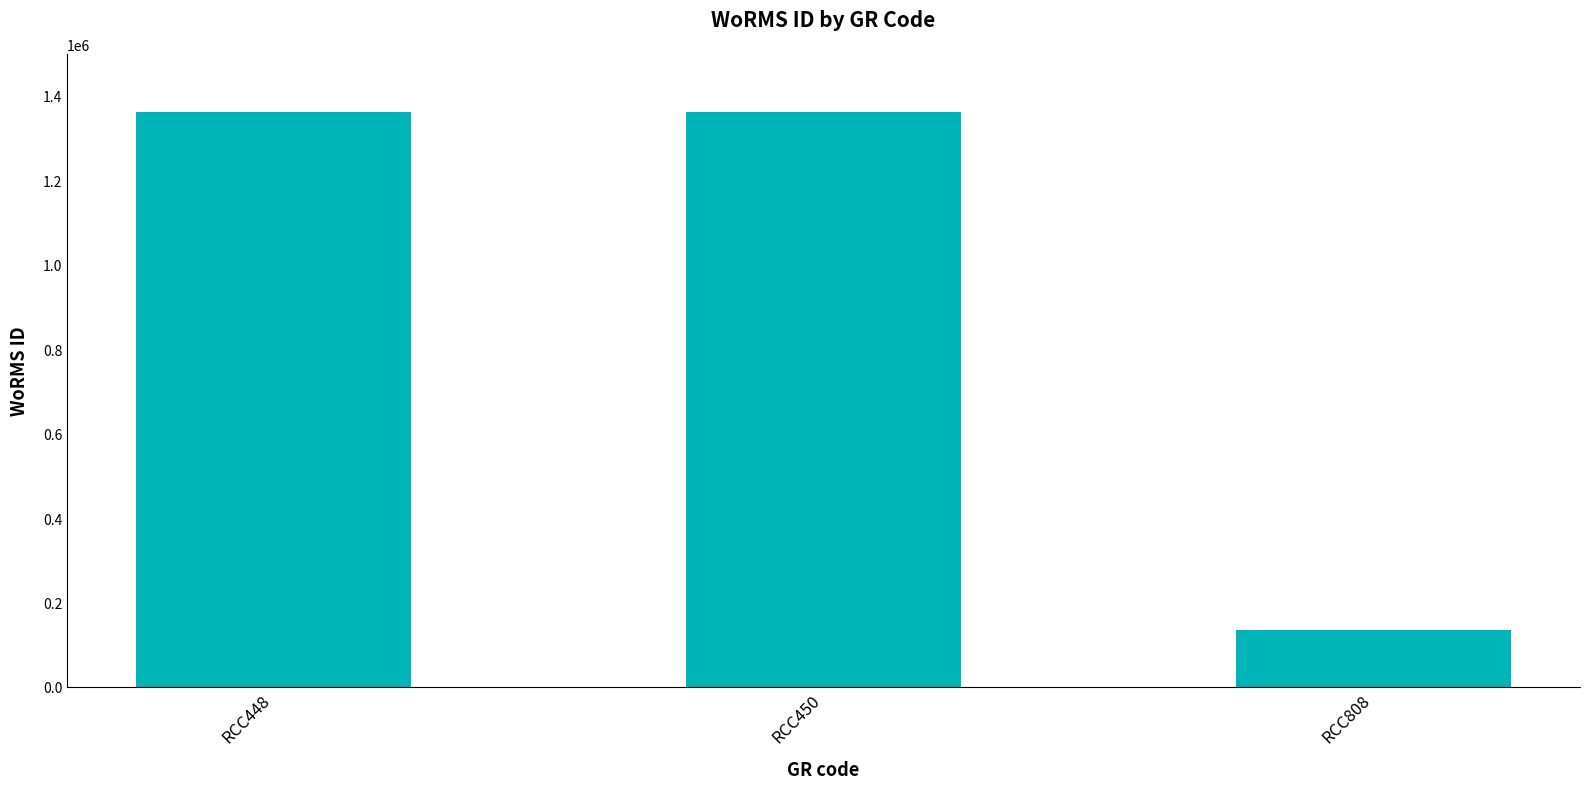

What is the maximum value shown in the chart?

1361174